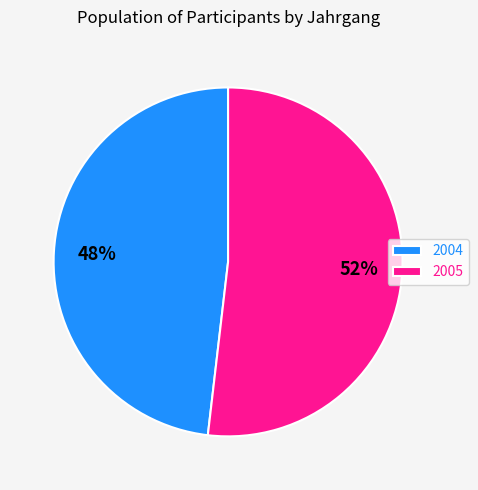

To the nearest percent, what is the difference between the 2005 and 2004 slice percentages?

4%